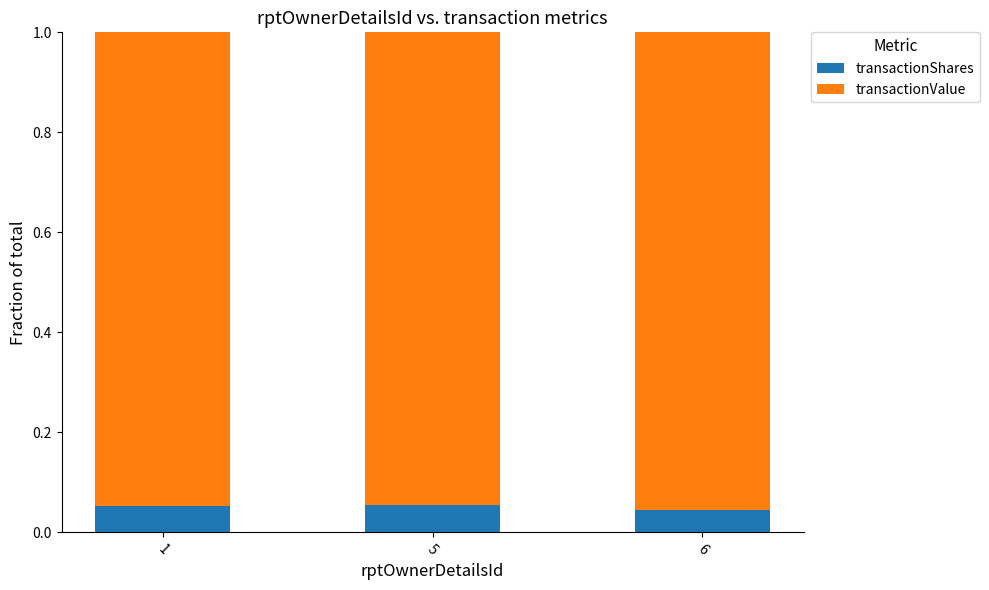

The value of transactionShares at 1 is 0.0. True or false?

False